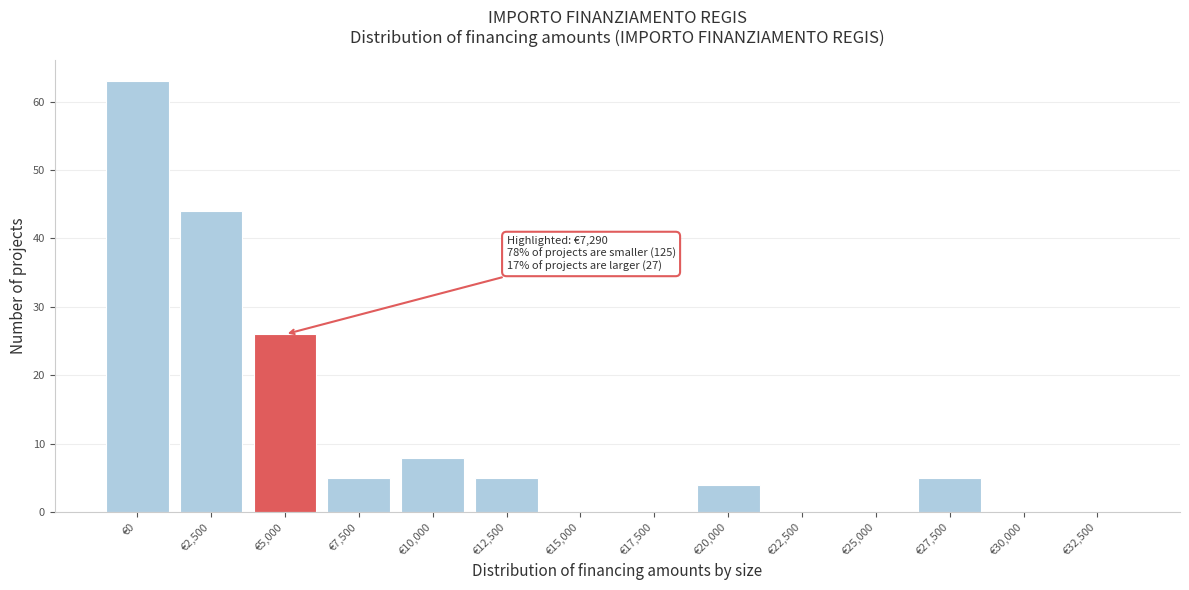

Reading right to left, transcribe all the data shown in this chart.

€32,500=0	€30,000=0	€27,500=5	€25,000=0	€22,500=0	€20,000=4	€17,500=0	€15,000=0	€12,500=5	€10,000=8	€7,500=5	€5,000=26	€2,500=44	€0=63